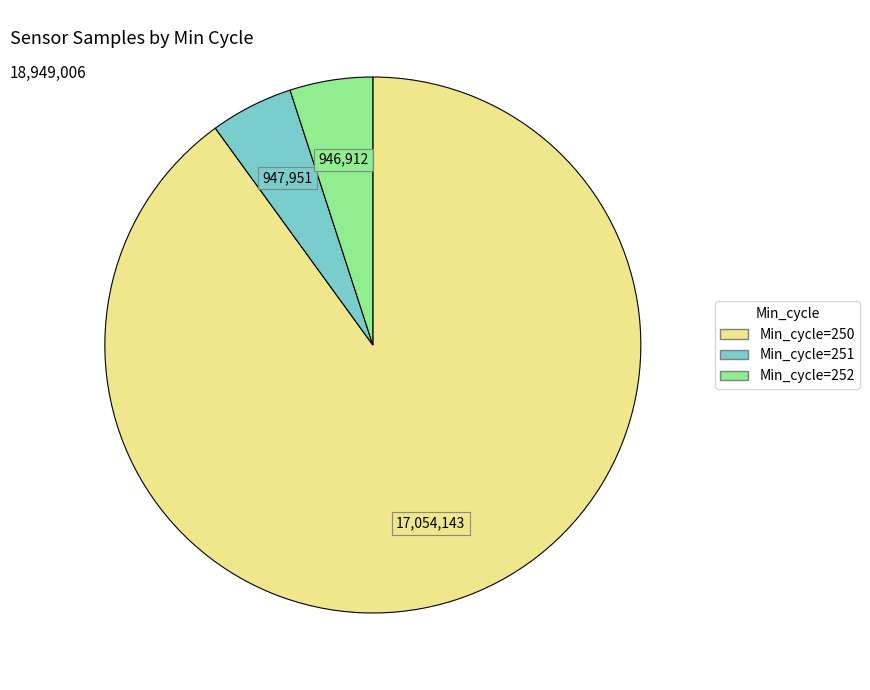

Does any single category account for the majority?

Yes